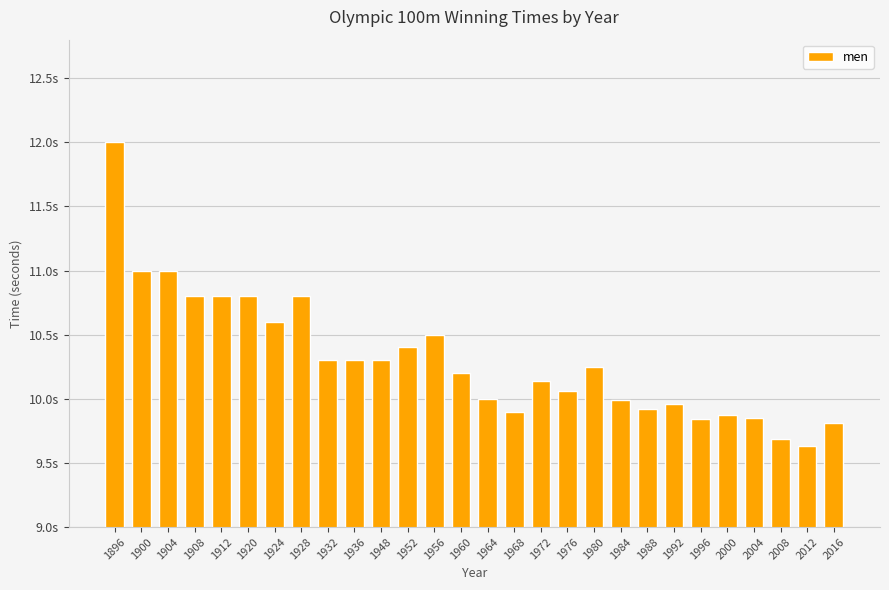

What is the smallest value displayed?

9.6